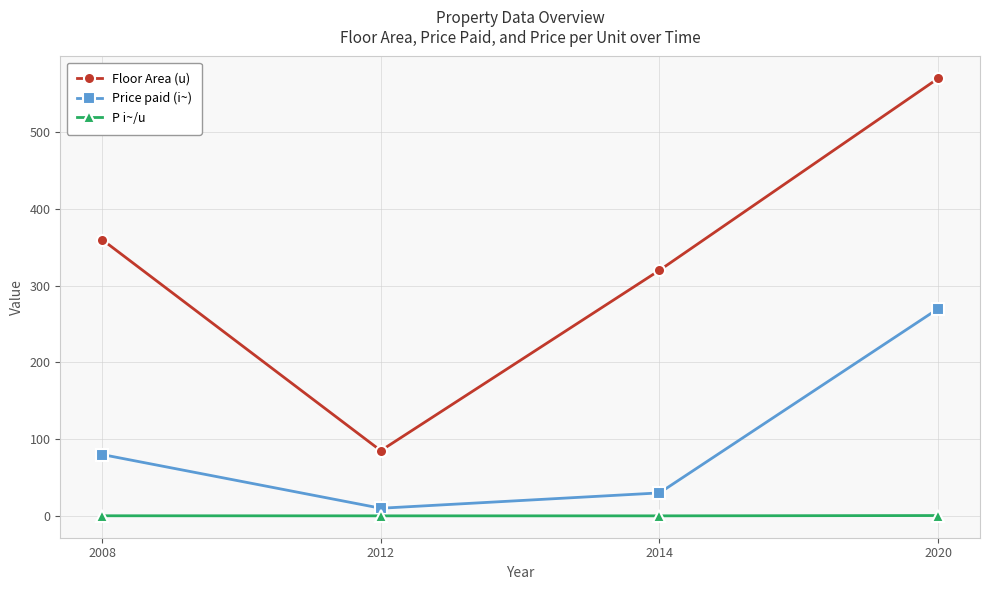

Which series has the widest spread of values?

Floor Area (u)